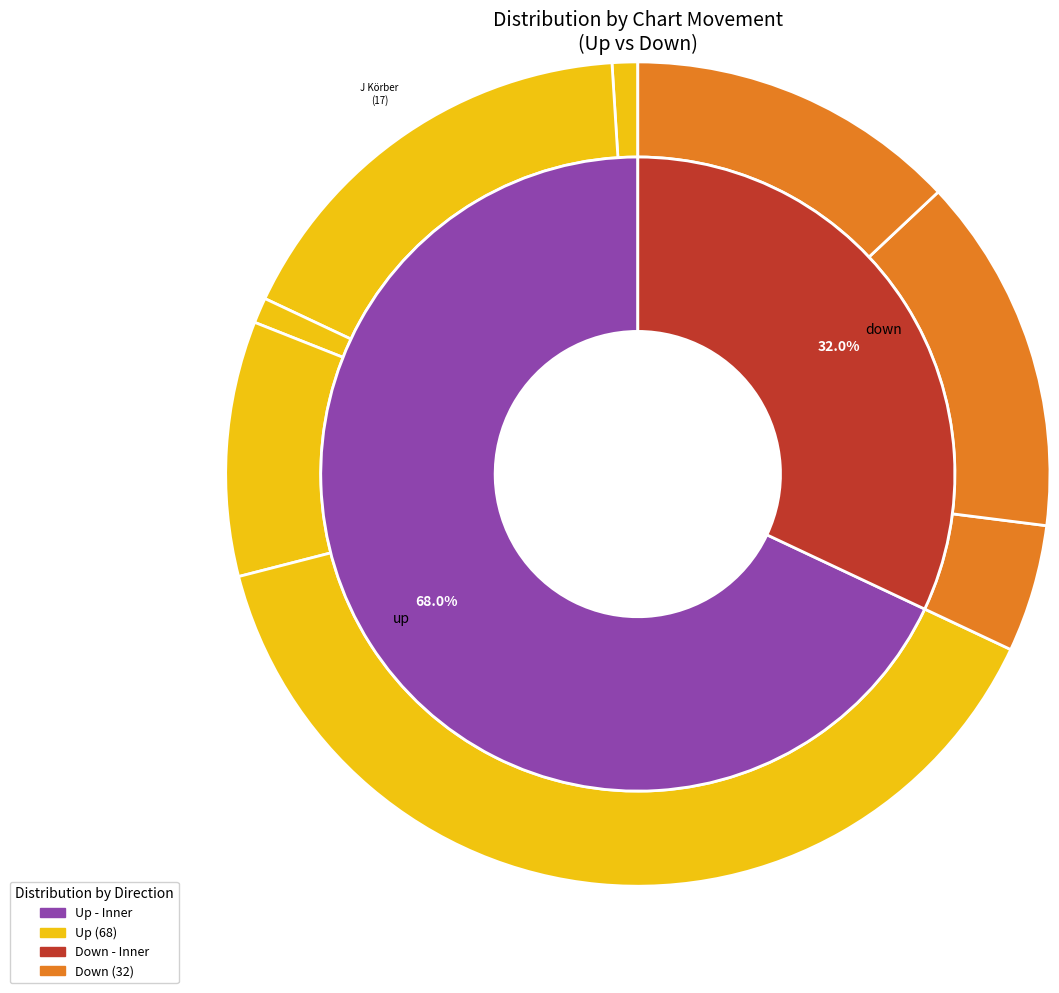

To the nearest percent, what is the average slice percentage?

50%